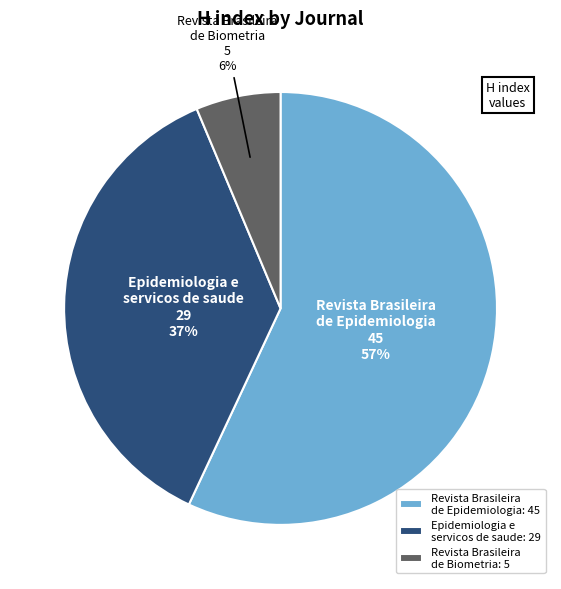

Which slice is the largest?

Revista Brasileira de Epidemiologia